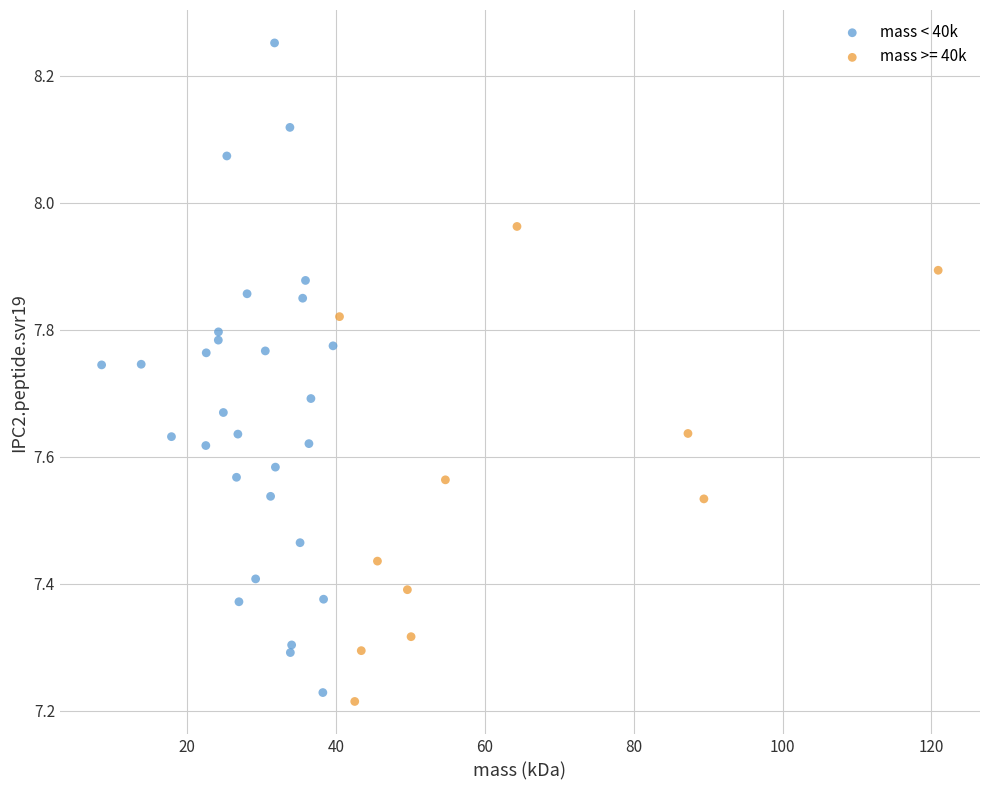

Which series has the largest Y range (max minus min)?

mass < 40k